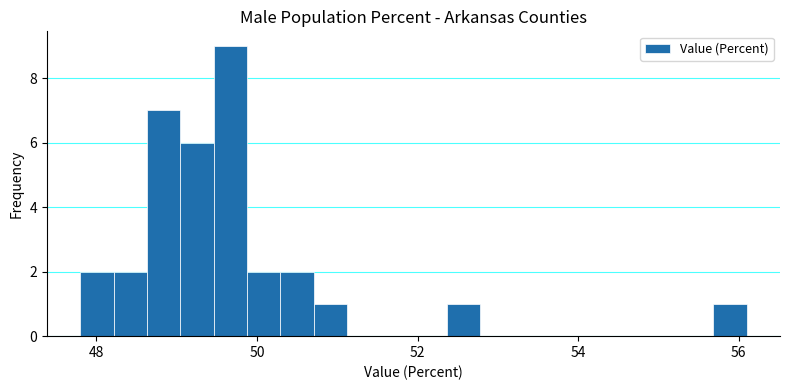

Around what value on the x-axis is the tallest bar? Give the approximate position of its centre, as read against the axis.

49.6